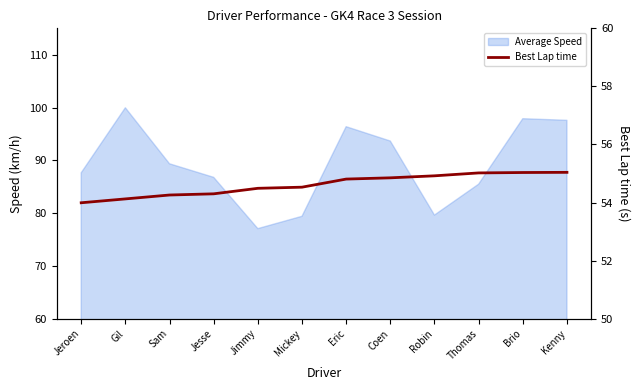

Is it true that the value at Mickey is 13.6?

False